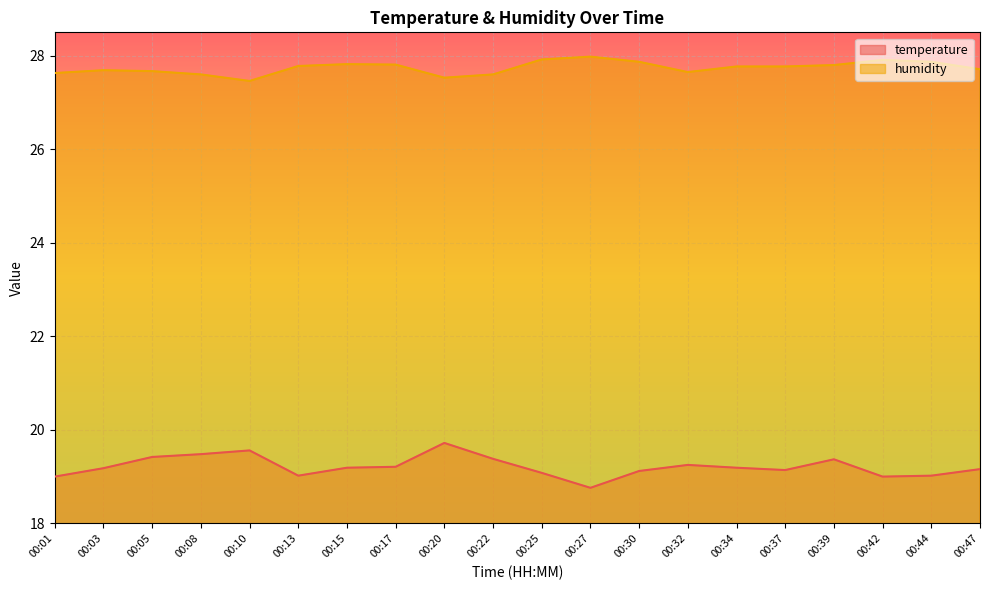

What is the value of the temperature point at the 11th from the left?

19.1